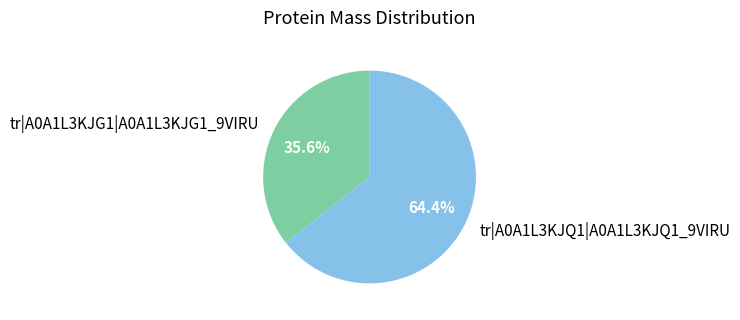

True or false: tr|A0A1L3KJG1|A0A1L3KJG1_9VIRU accounts for 26% of the total.

False